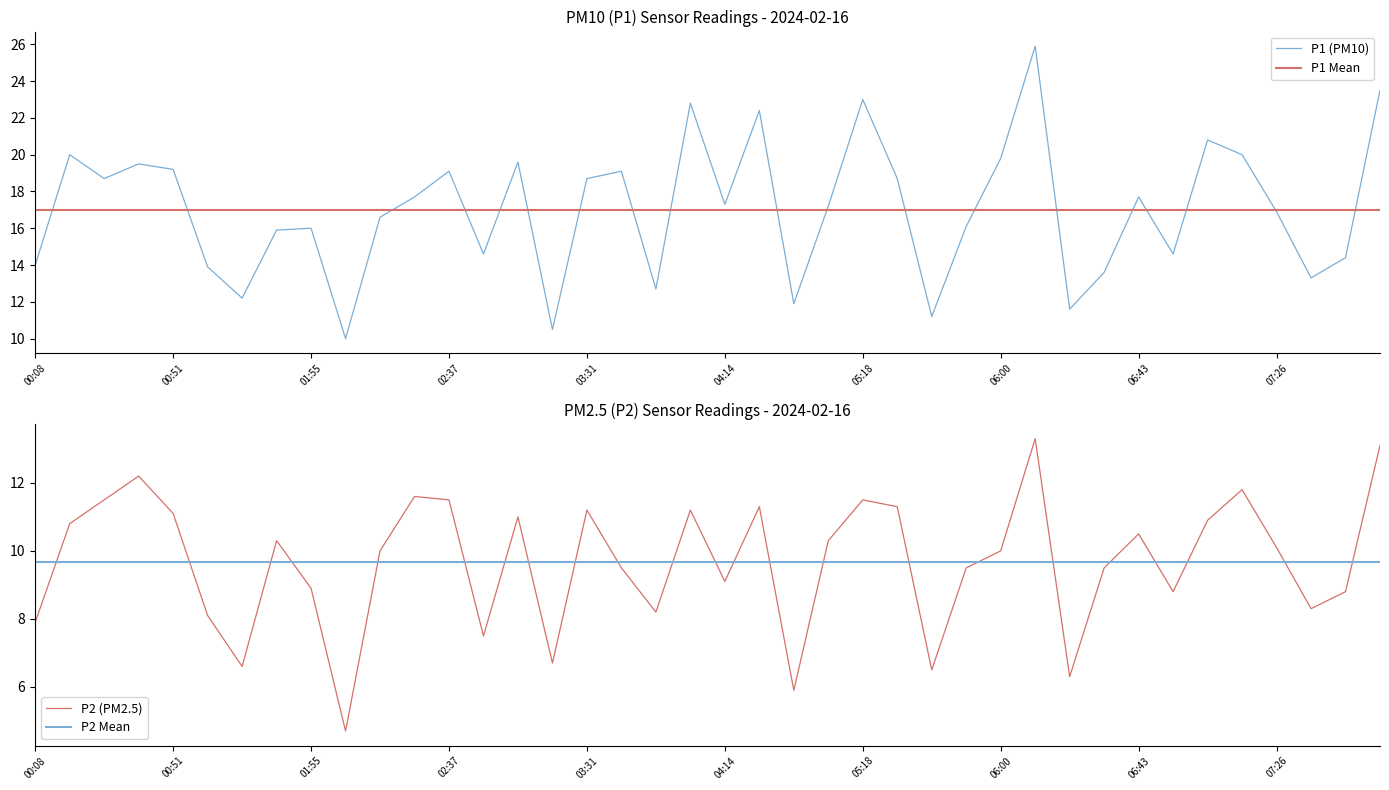

Which series changed the most between 03:52 and 06:32?

P2